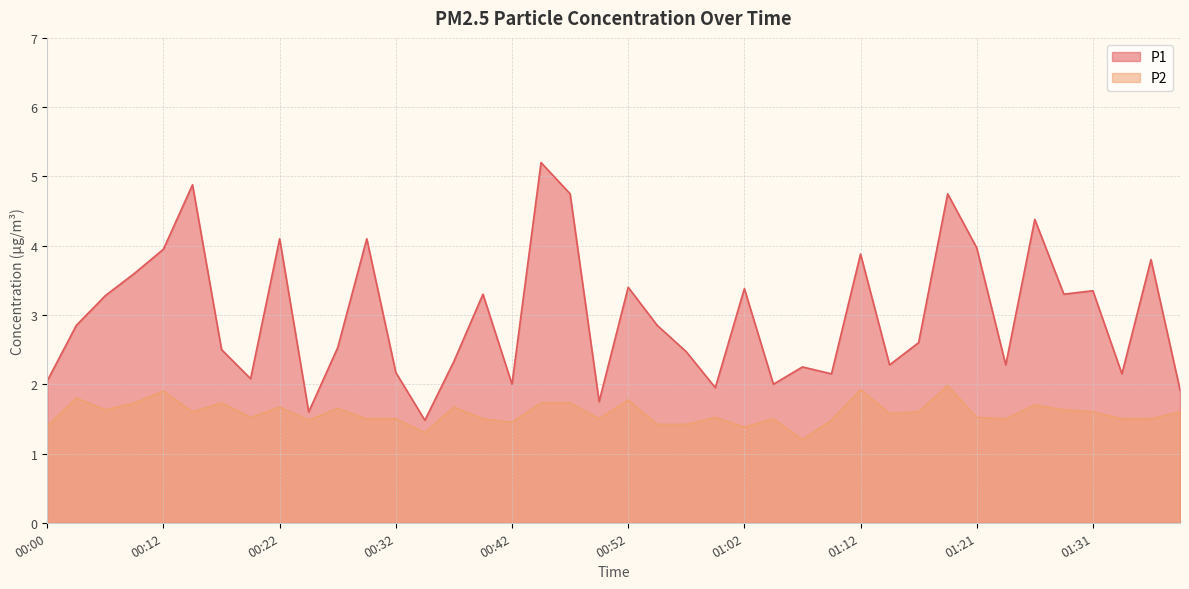

Does the chart display data point markers on the line(s)?

No